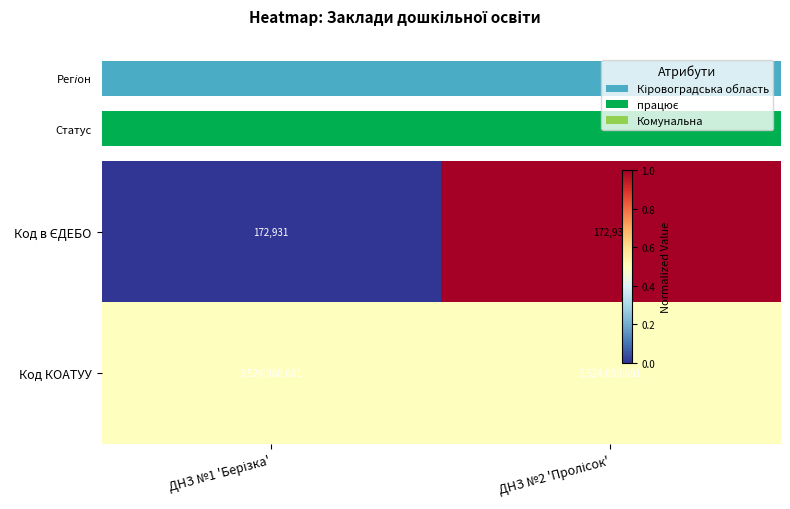

Which series has the largest total across all categories?

Код КОАТУУ